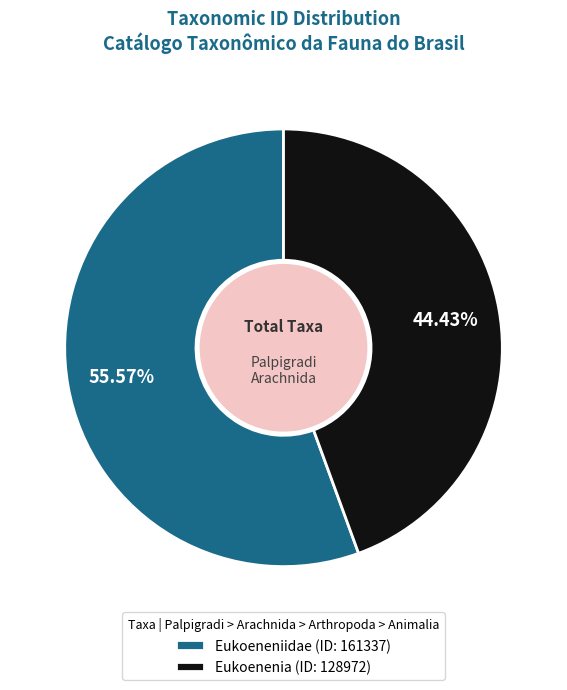

To the nearest percent, what is the difference between the largest and smallest slice percentages?

11%